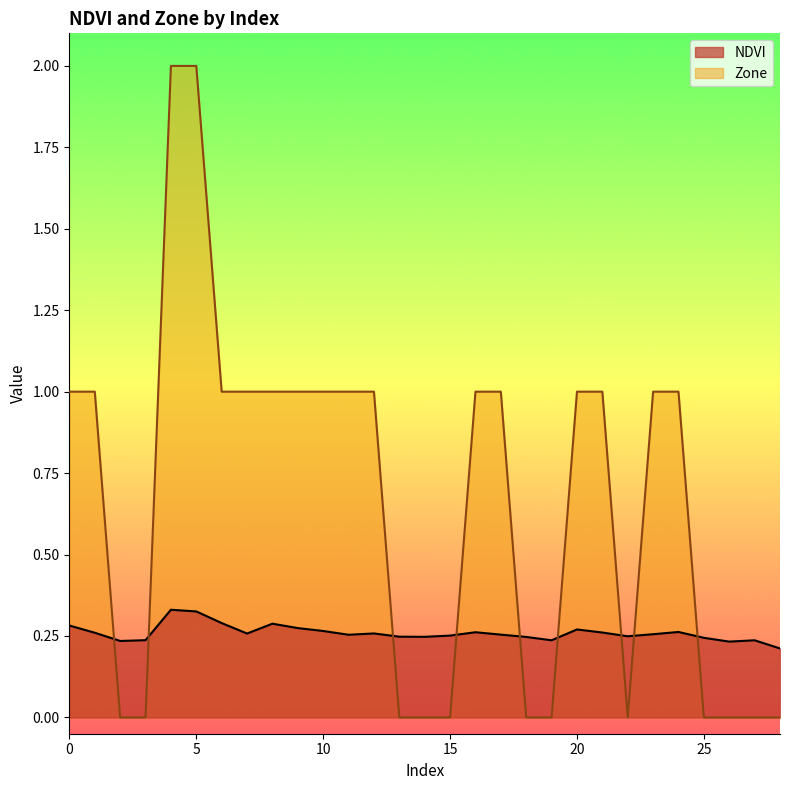

The value of NDVI at 16 is 0.3. True or false?

True